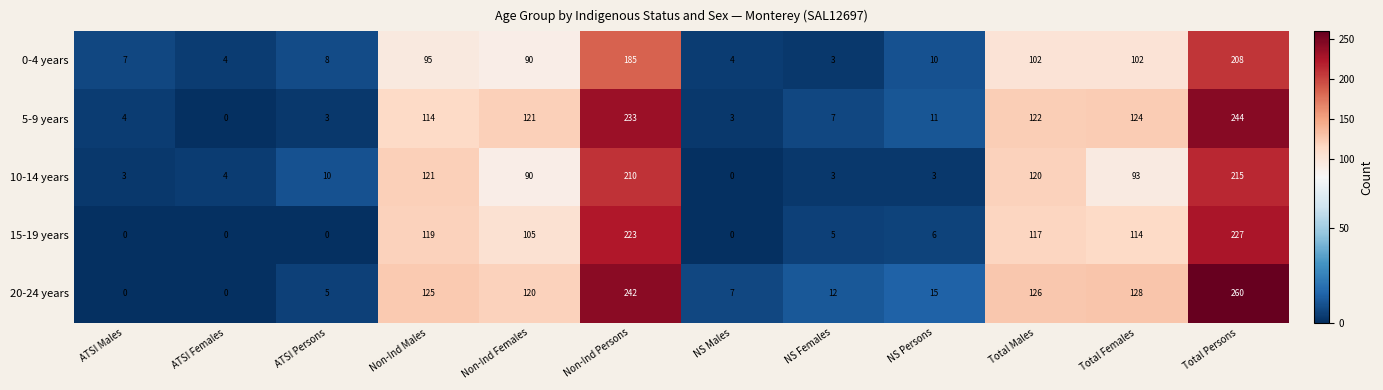

What is the difference between the 15-19 years values at ATSI Females and NS Persons?

6